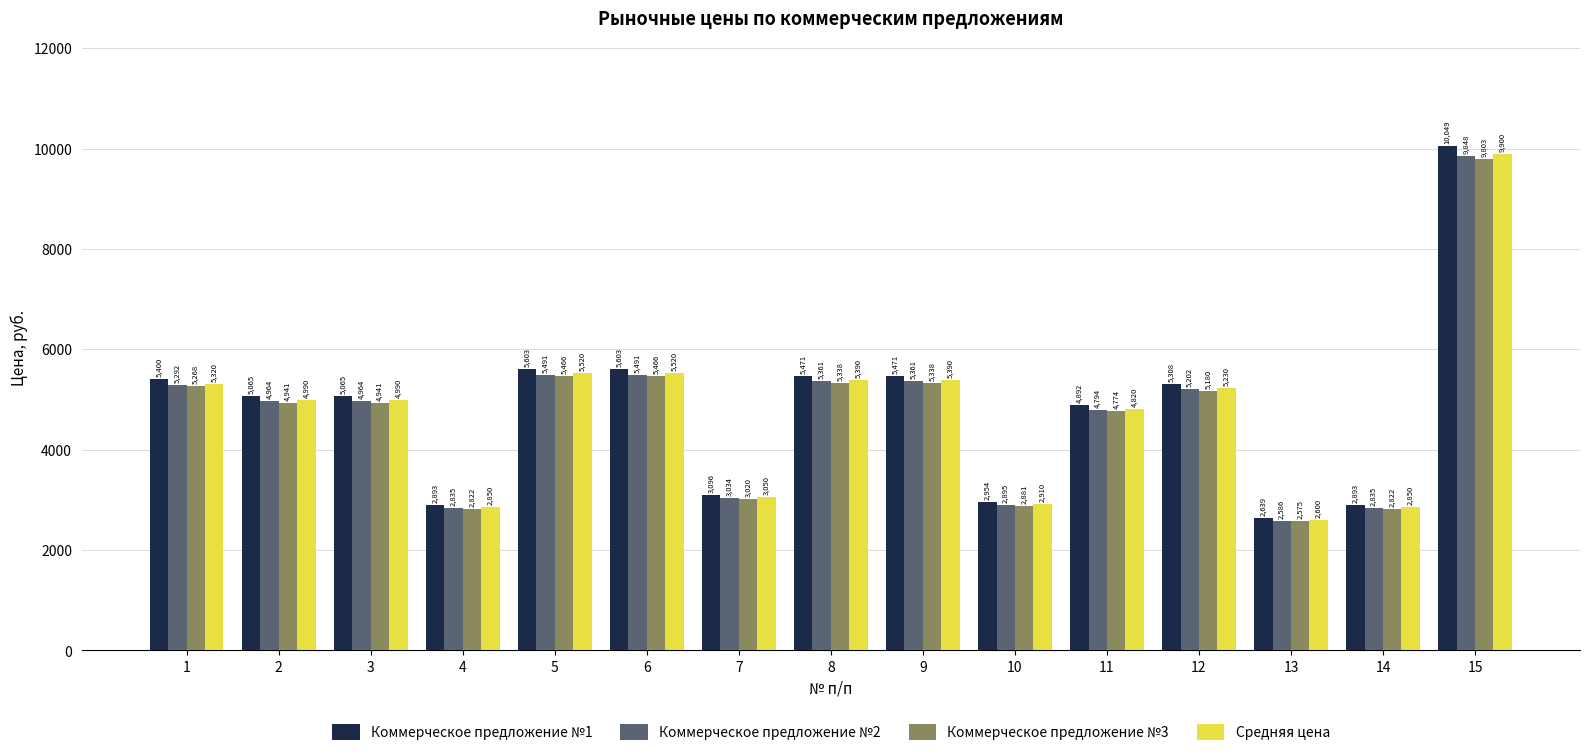

At how many categories does at least one series exceed 7326?

1